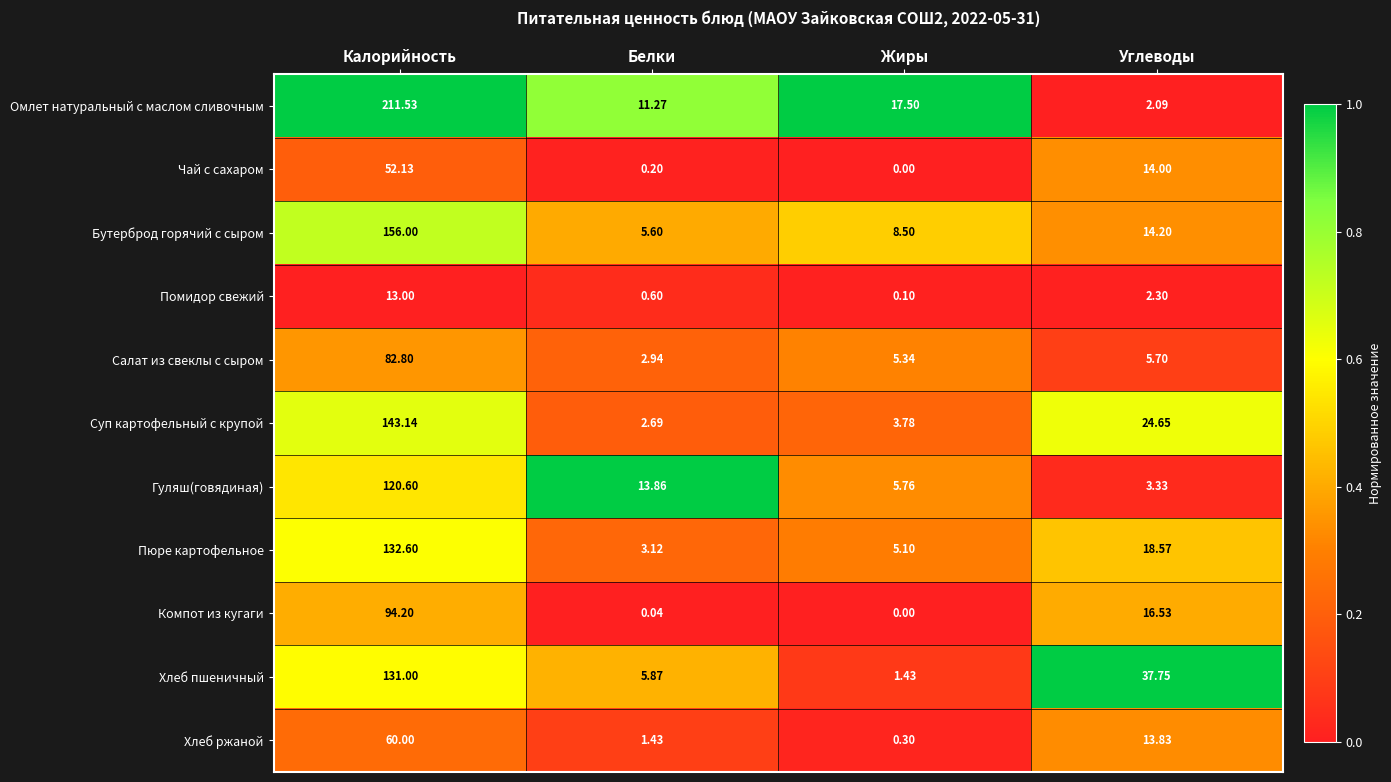

Where does the Гуляш(говядиная) series first go above 13?

Калорийность